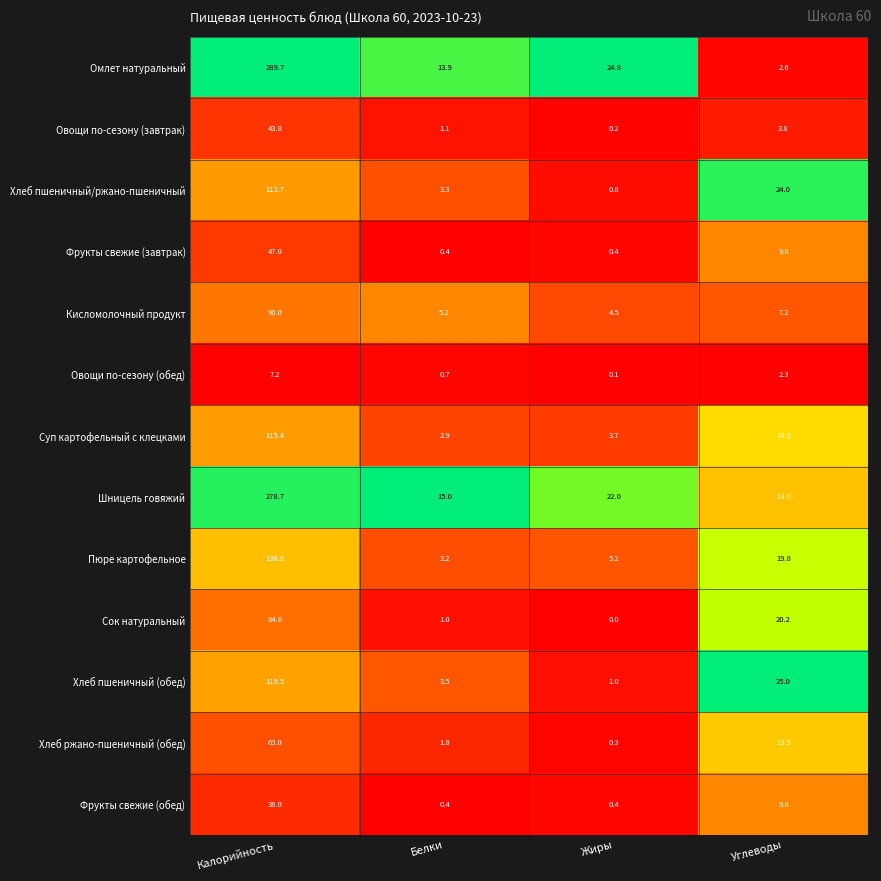

The value of Хлеб пшеничный (обед) at Жиры is 1.0. True or false?

True